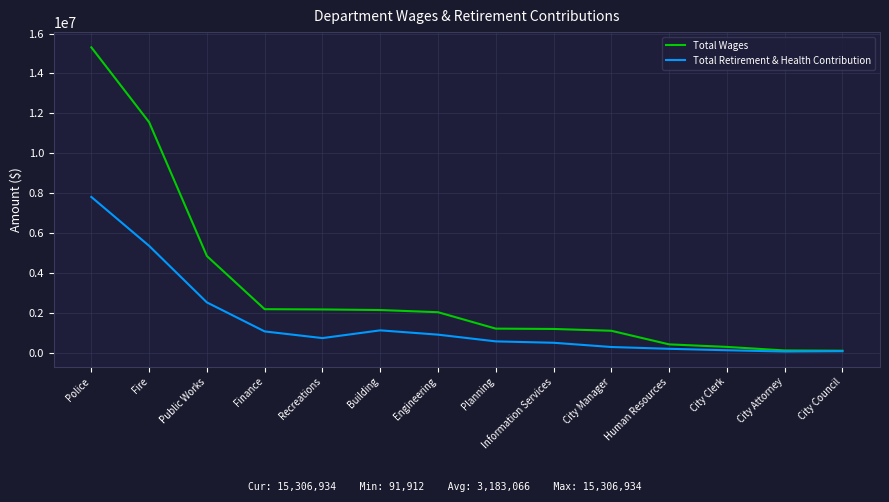

Which series has the largest range (max minus min)?

Total Wages